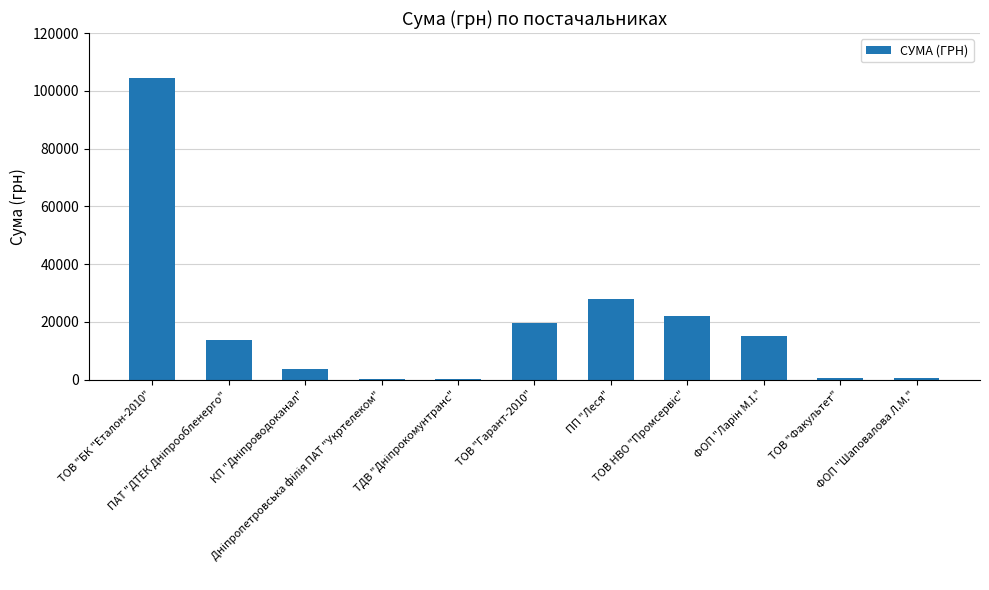

What is the maximum value shown in the chart?

104400.0